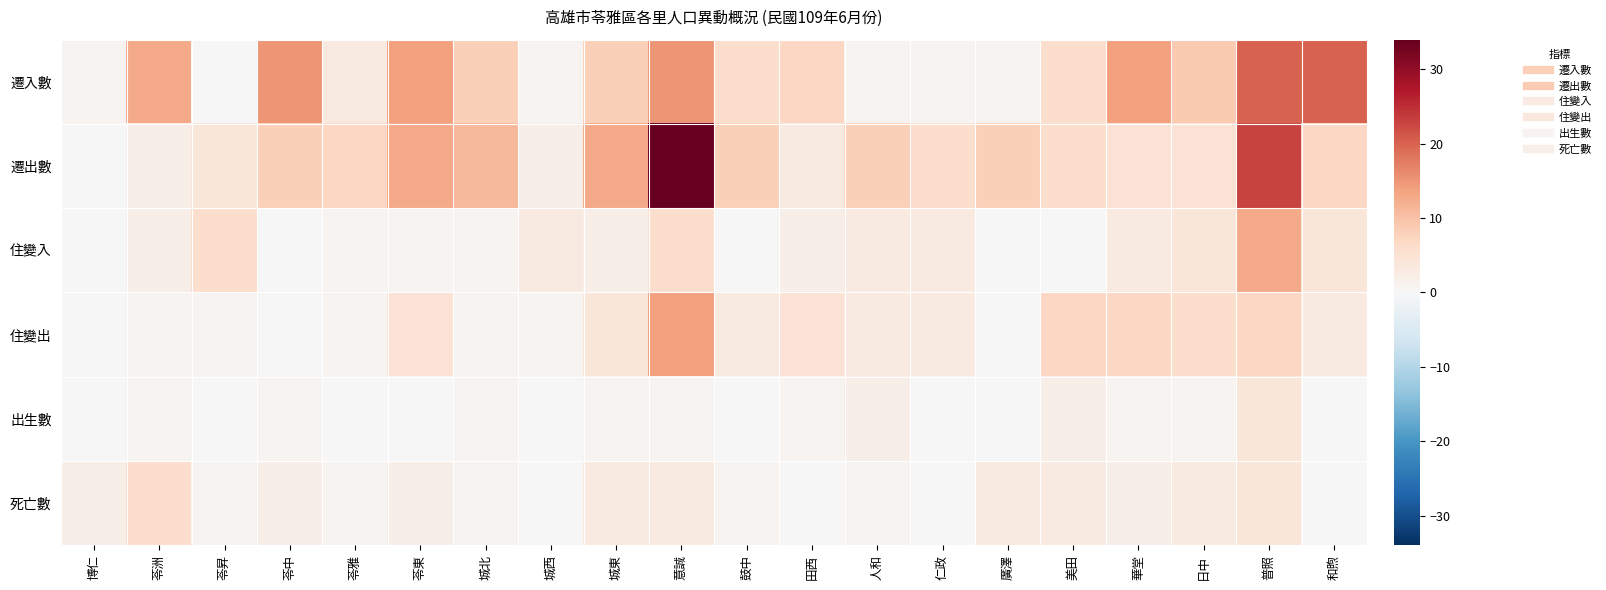

Rank the series at 田西 from highest to lowest value.

遷入數, 住變出, 遷出數, 住變入, 出生數, 死亡數